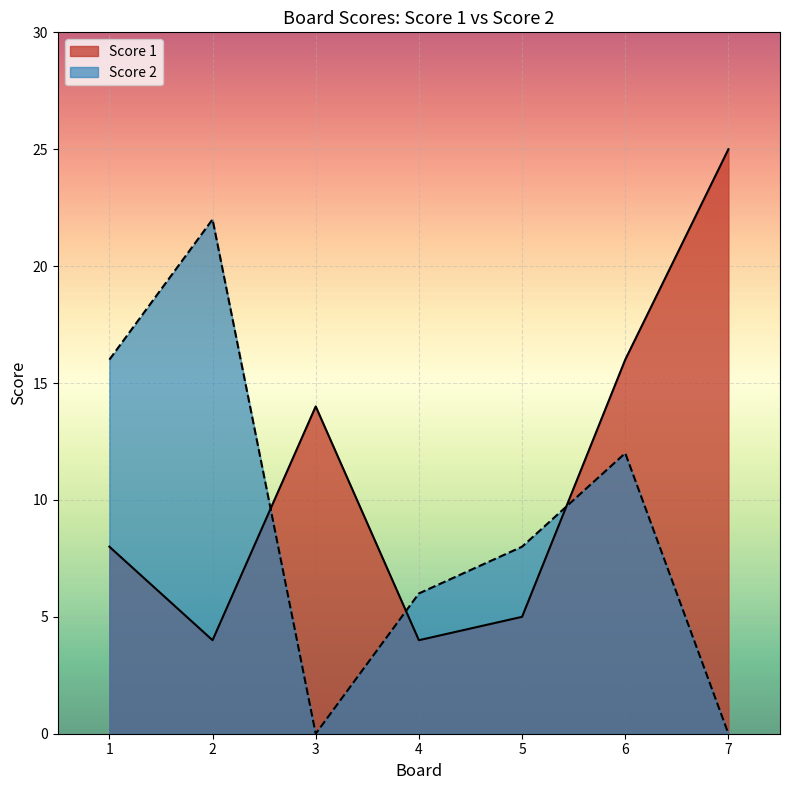

Reading left to right, transcribe all the data shown in this chart.

Score 1: 1=8	2=4	3=14	4=4	5=5	6=16	7=25
Score 2: 1=16	2=22	3=0	4=6	5=8	6=12	7=0